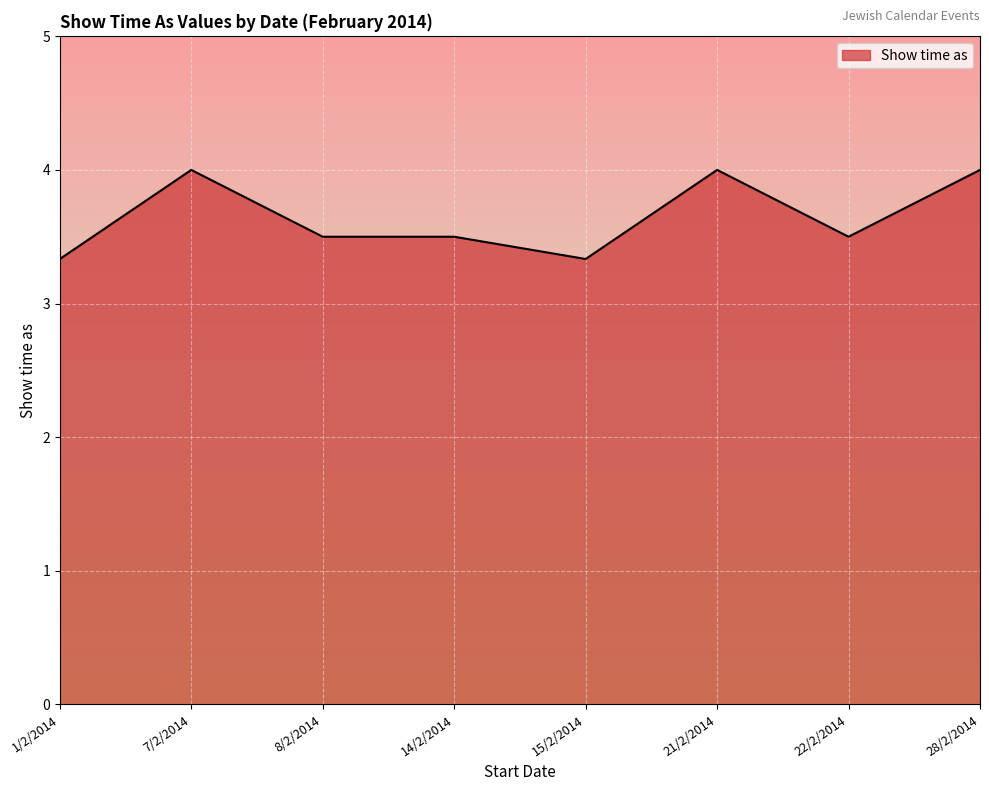

Between 8/2/2014 and 21/2/2014, which is larger?

21/2/2014